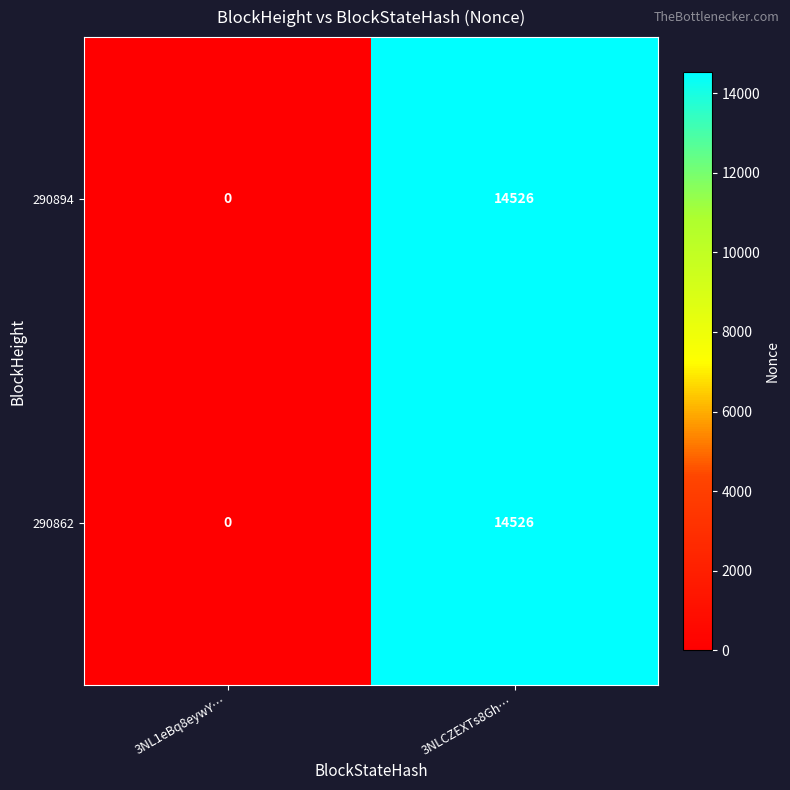

Is it true that 290862 equals 14526 at 3NLCZEXTs8Gh…?

True